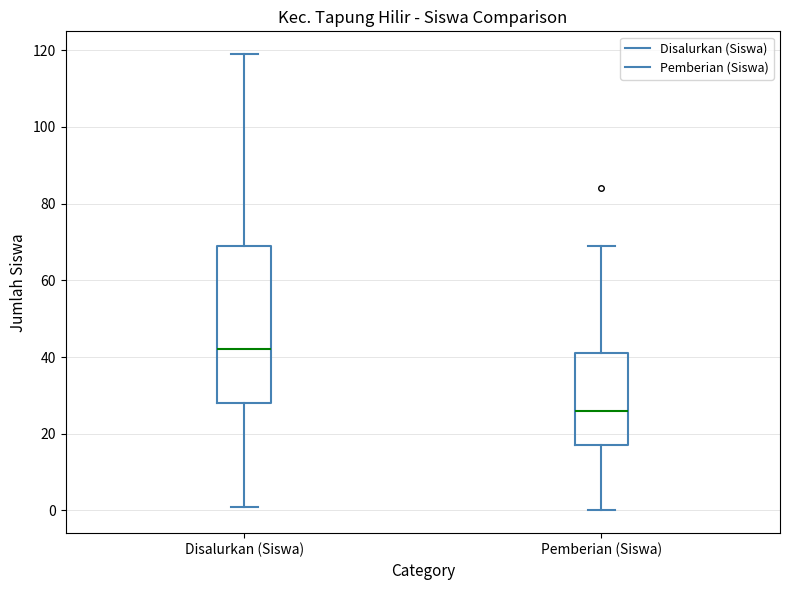

Reading left to right, transcribe this box plot: for each box, give where its median line is, the range the box spans, and where its two whiskers end, as read against the y-axis. The values are not printed on the chart, so give them approximately, as read against the axis.

Disalurkan (Siswa): median 42, box 28 to 70, whiskers 2 to 120
Pemberian (Siswa): median 26, box 18 to 42, whiskers 0 to 70